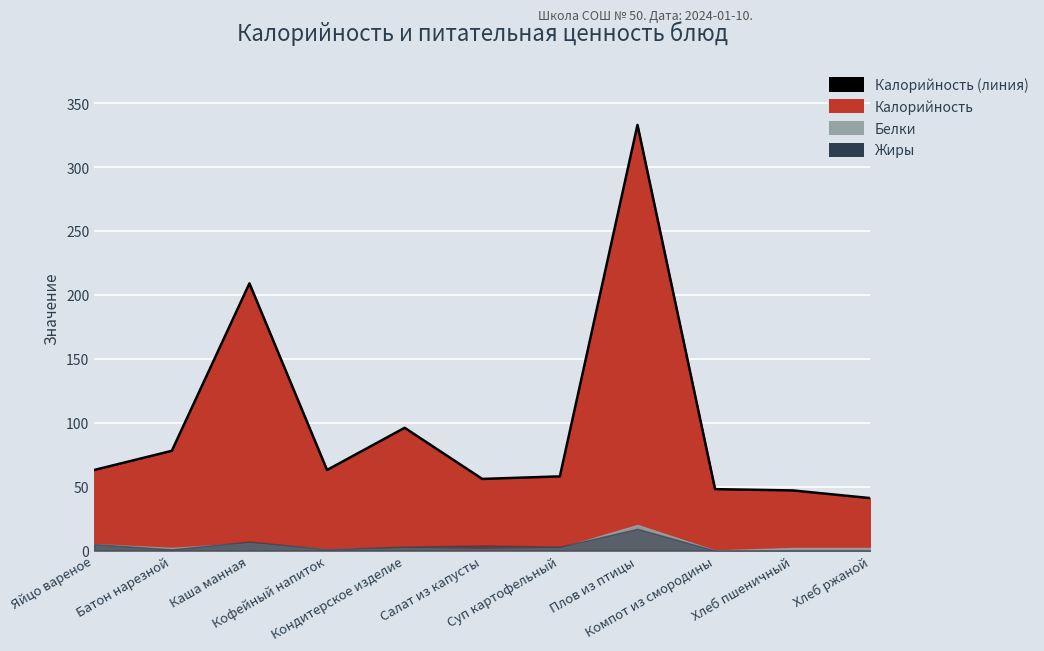

What is the smallest value displayed?

41